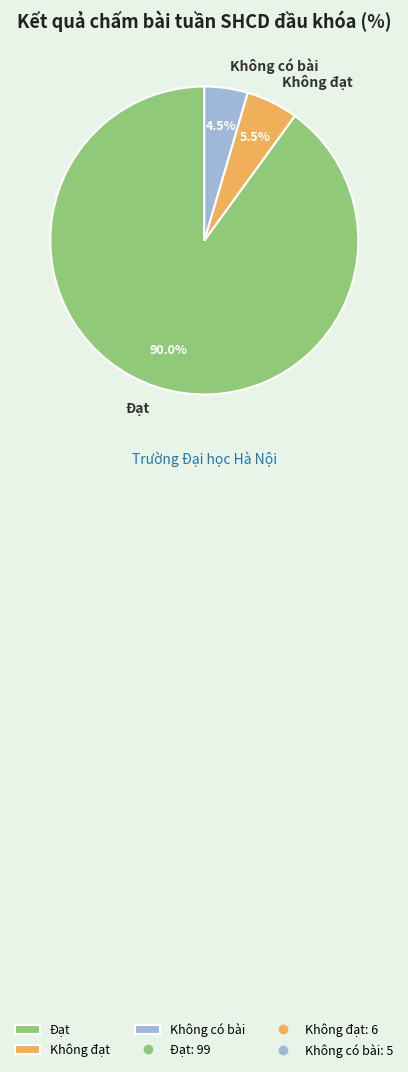

Which has a higher value, Không đạt or Đạt?

Đạt